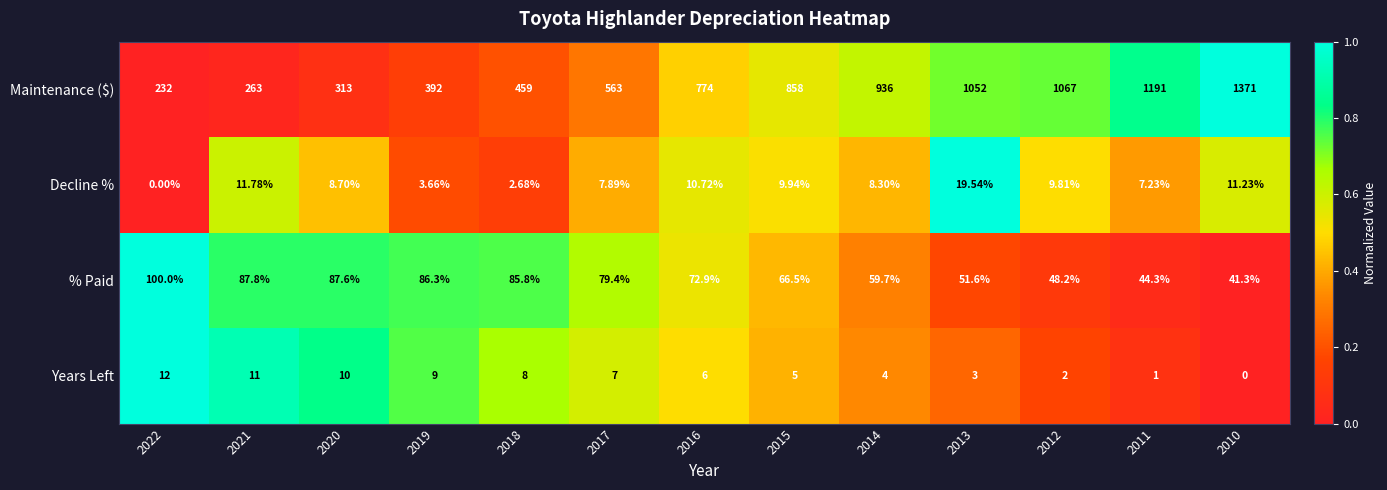

Is the value of Decline % at 2016 greater than the value of Maintenance ($) at 2021?

No